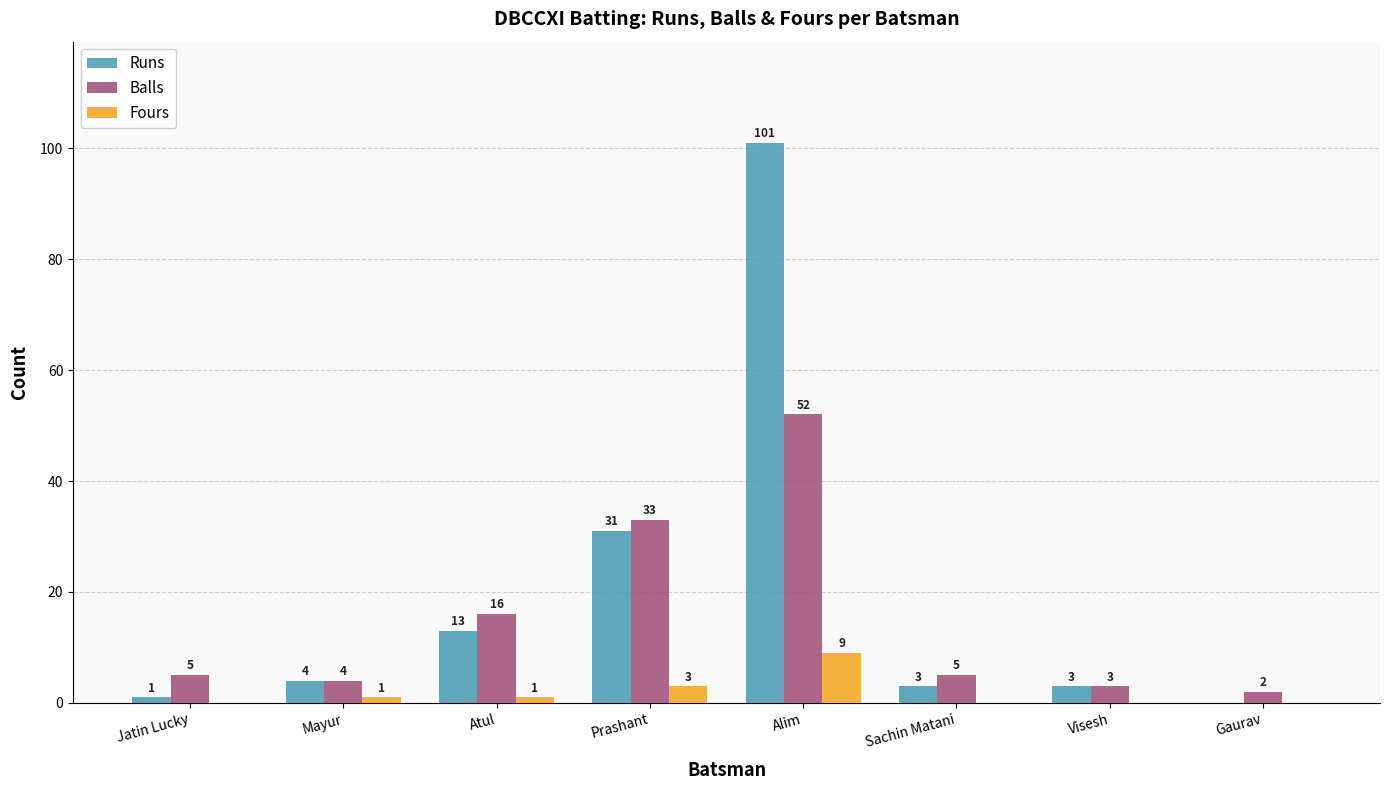

Count the number of data series in this chart.

3